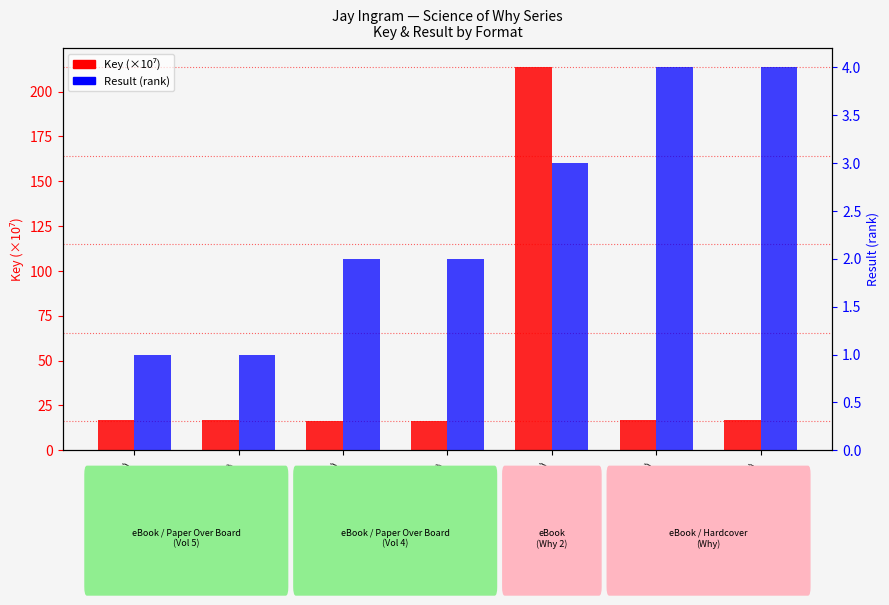

List the series in order of their overall mean, lowest first.

Result (rank), Key (×10⁷)